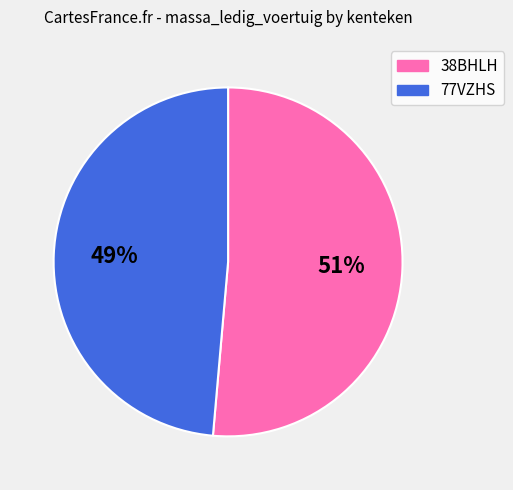

To the nearest percent, what is the average slice percentage?

50%